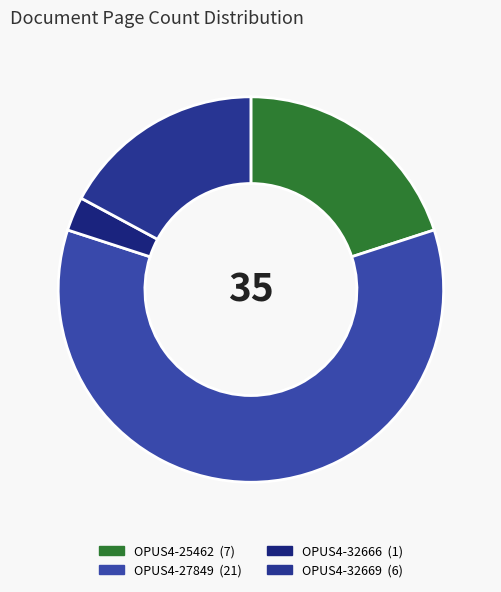

Between OPUS4-32669 and OPUS4-27849, which is larger?

OPUS4-27849